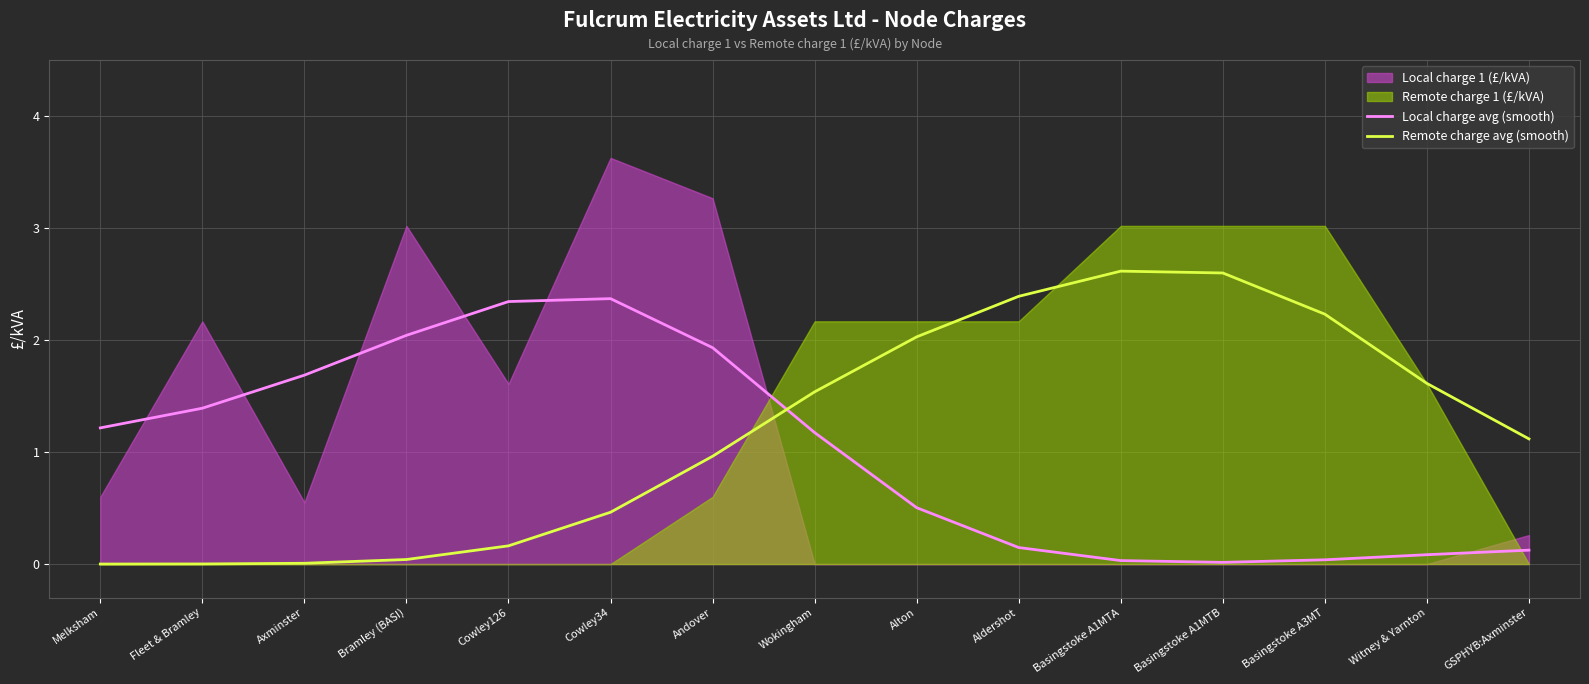

How many values in the Local charge avg (smooth) series exceed 1?

8